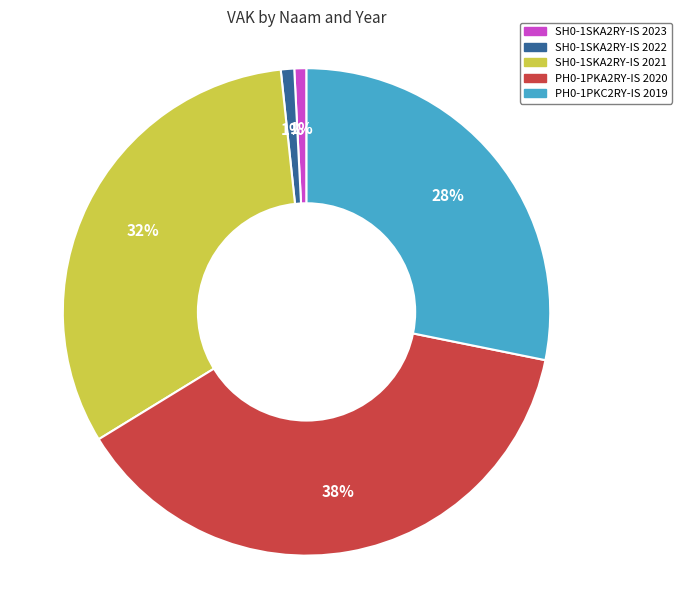

The SH0-1SKA2RY-IS 2022 slice represents 13% of the pie. True or false?

False